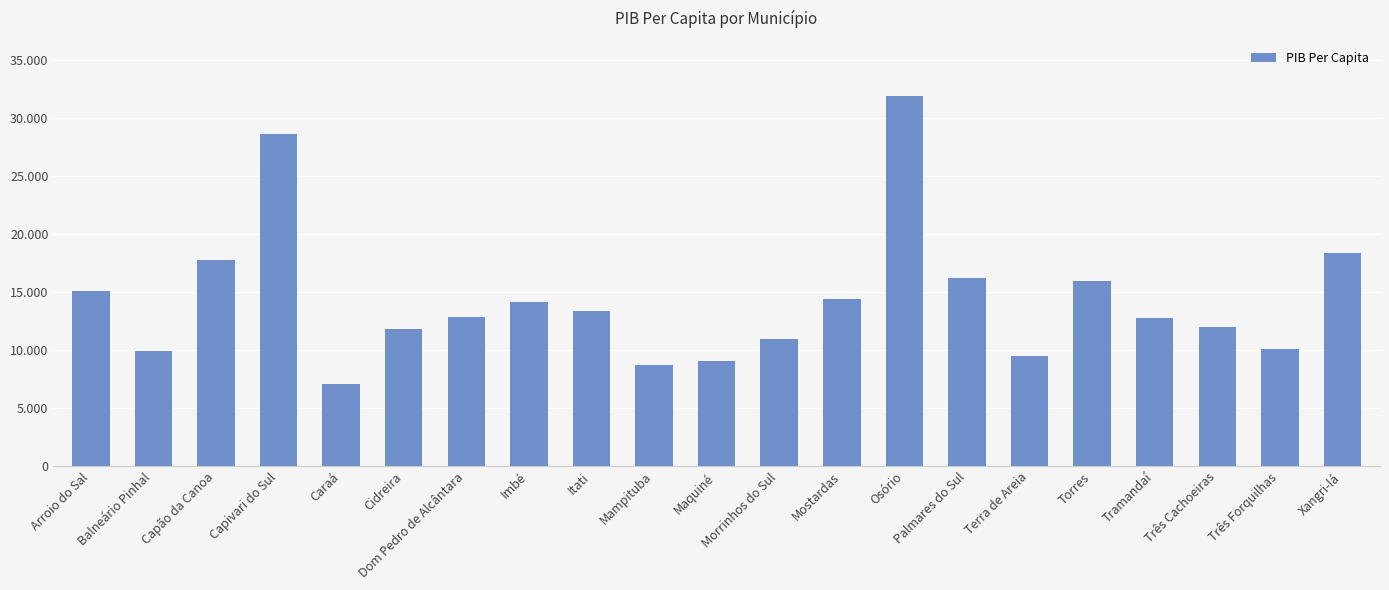

Which label corresponds to the largest value in the chart?

Osório